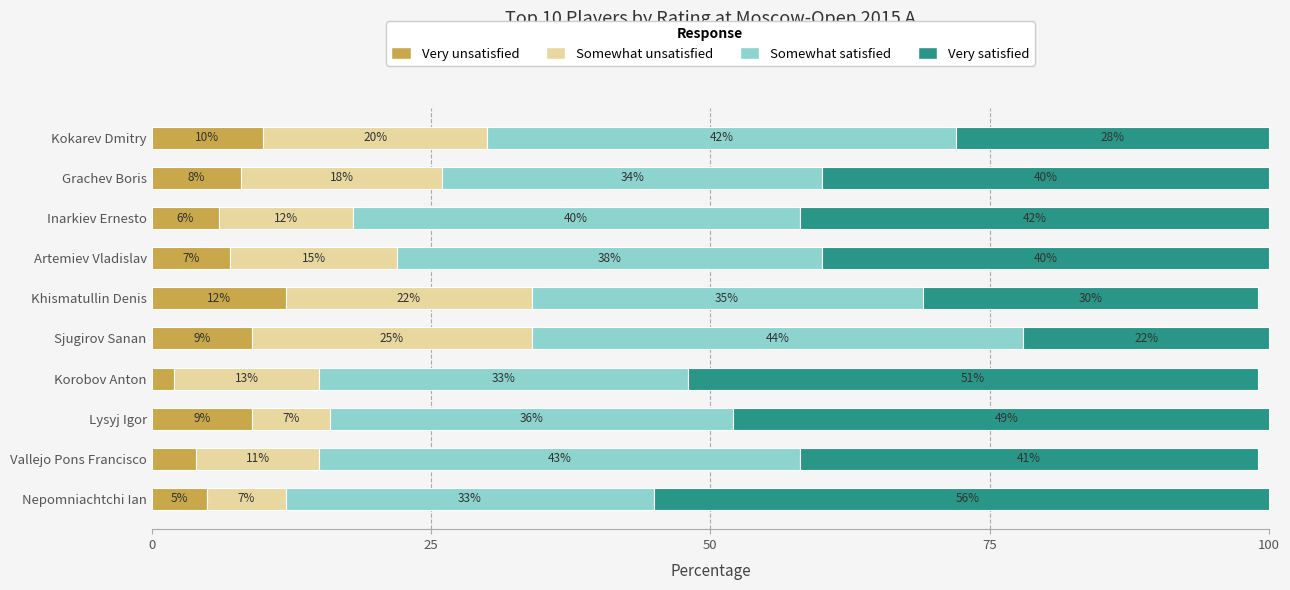

What is the total value across all series at Grachev Boris?

100